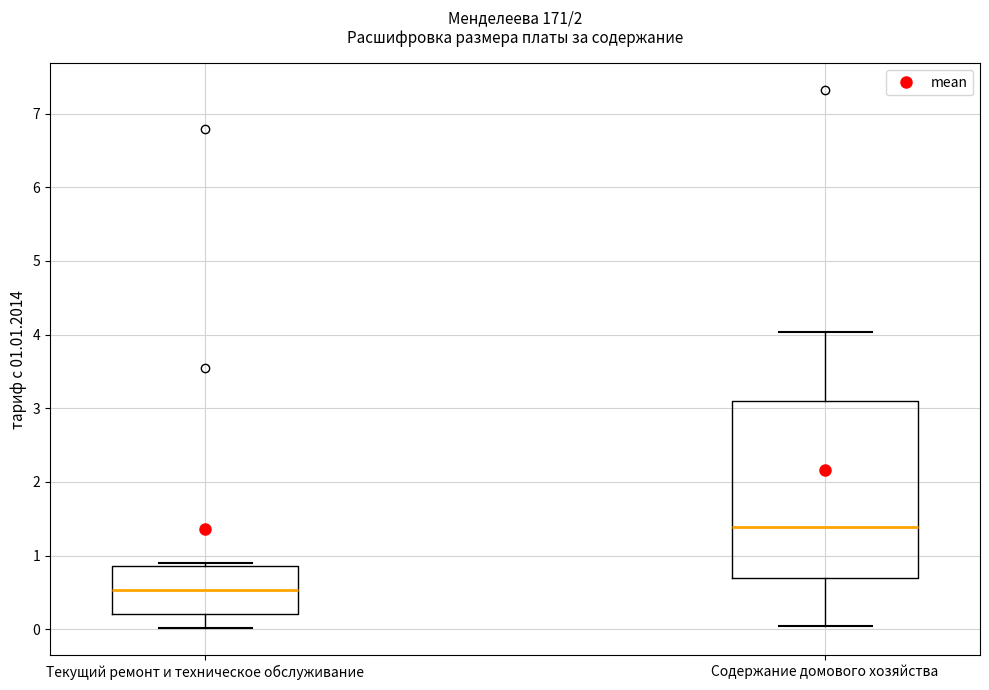

Where is the lower edge of the box for Содержание домового хозяйства on the y-axis? The values are not printed on the chart, so give them approximately, as read against the axis.

0.7